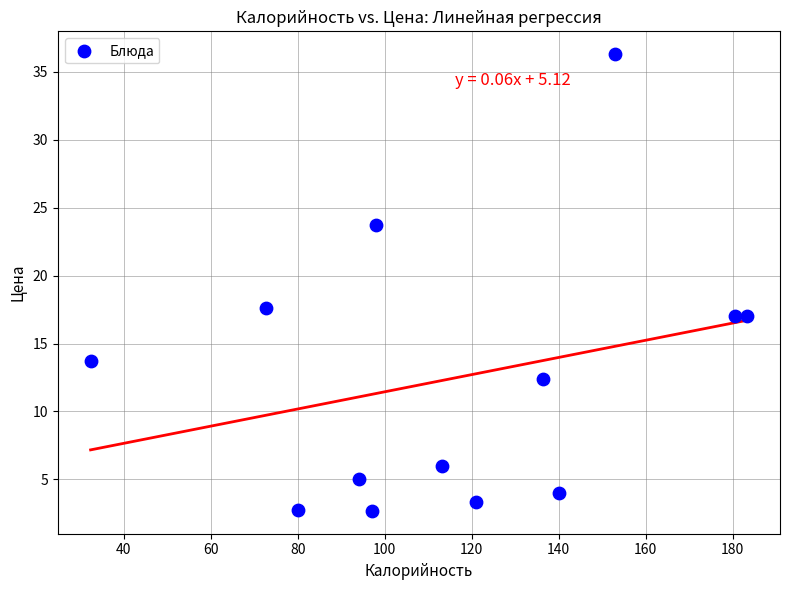

What Y value in the scatter plot is closest to 19?

17.6